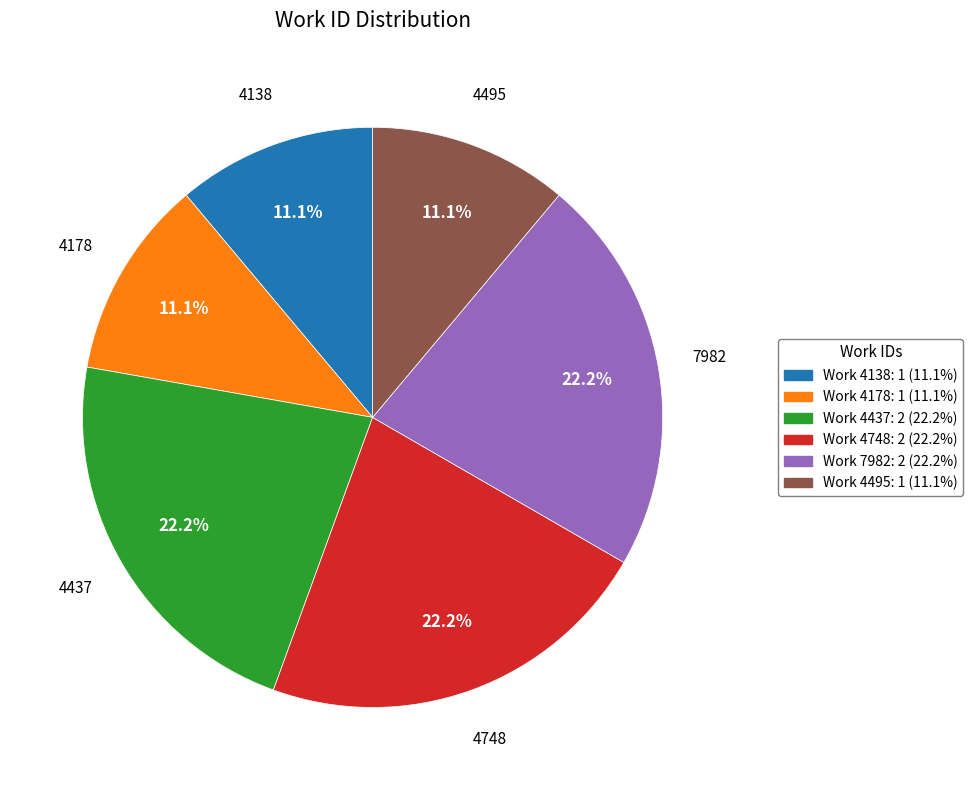

Is there a majority slice in this chart?

No